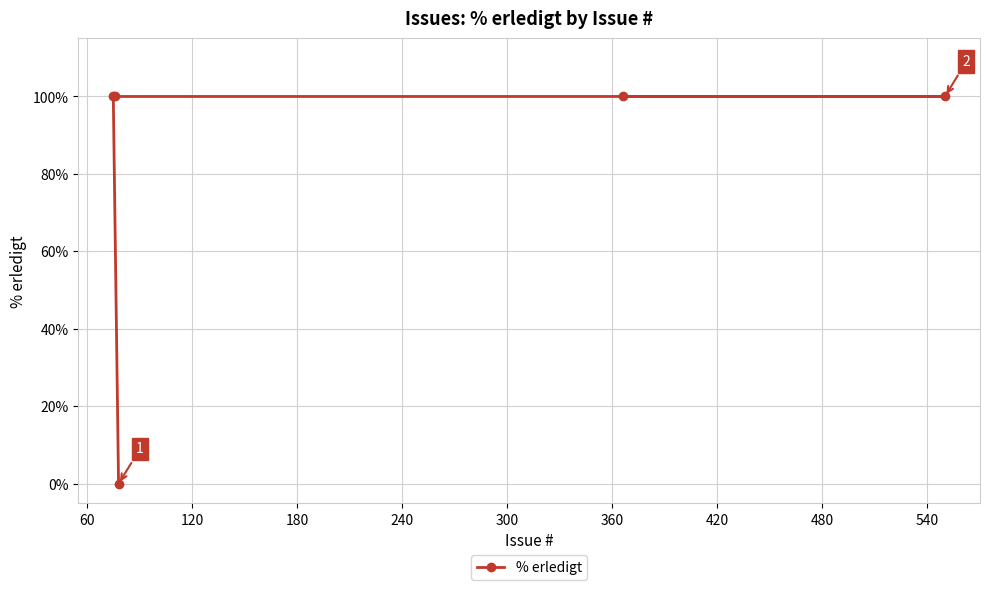

What is the greatest value displayed?

100